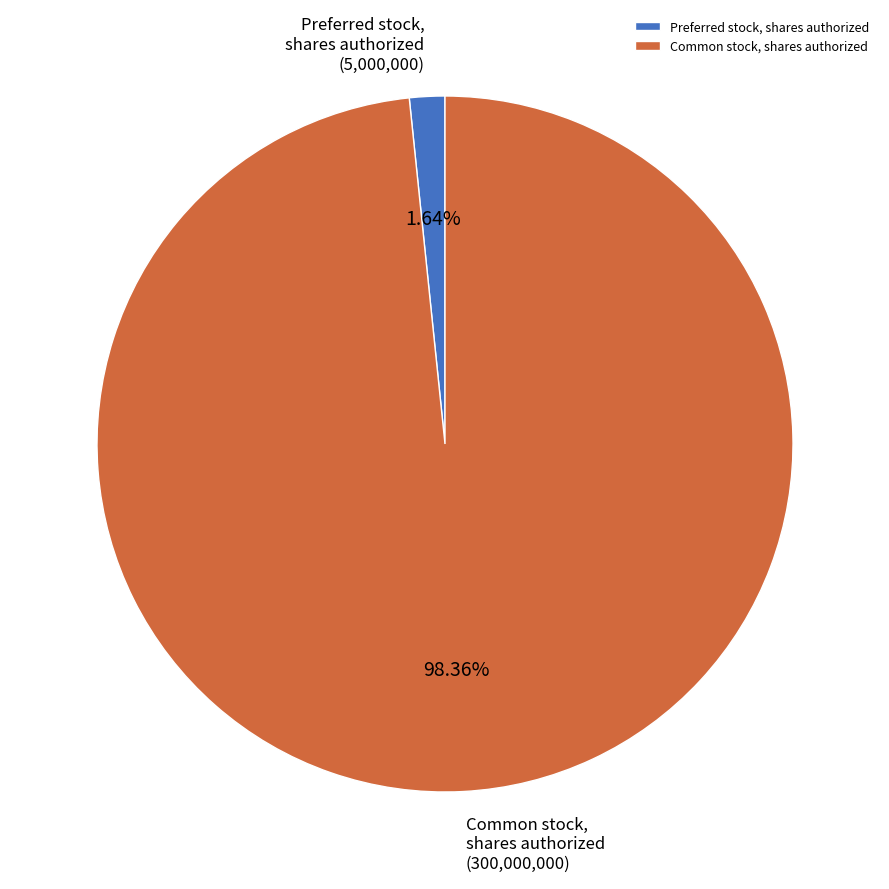

Which slice represents more than half of the pie?

Common stock, shares authorized